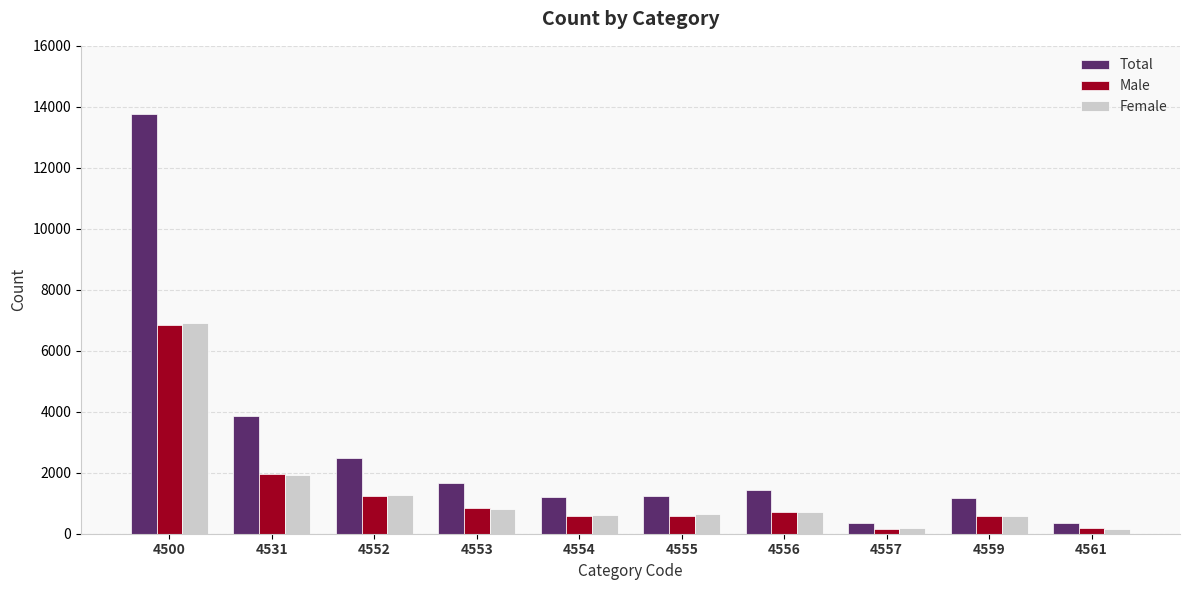

What is the difference between the second highest and minimum values in the Female series?

1747